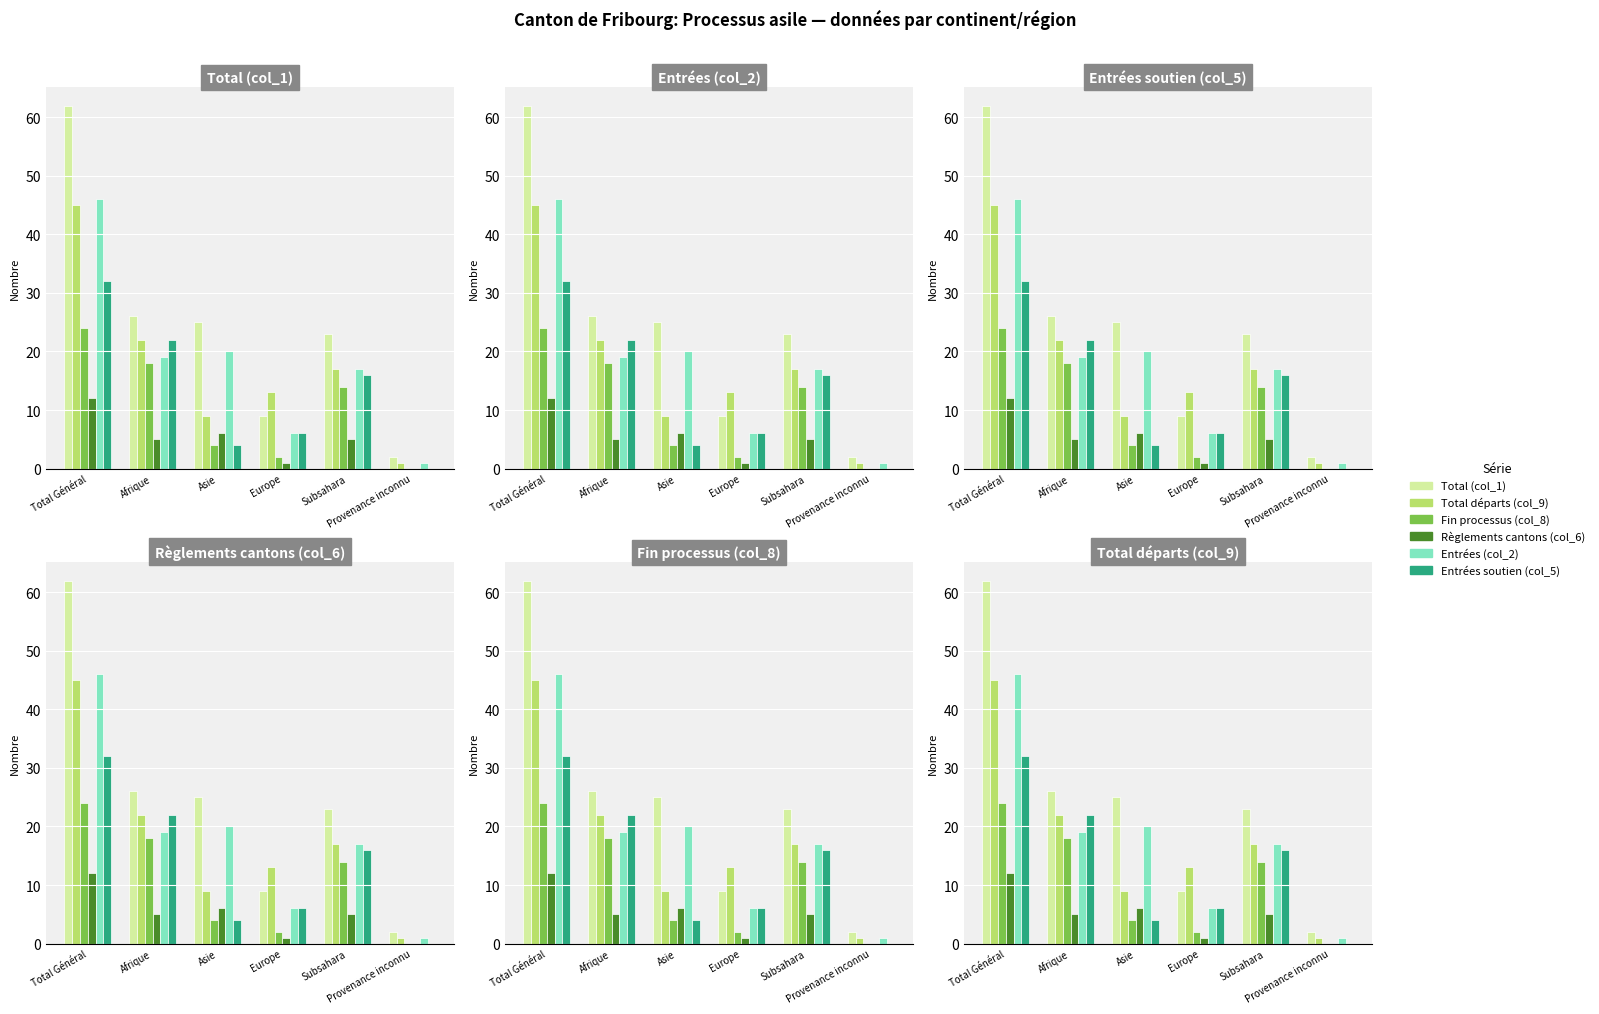

What is the label of the 5th bar from the right?

Afrique